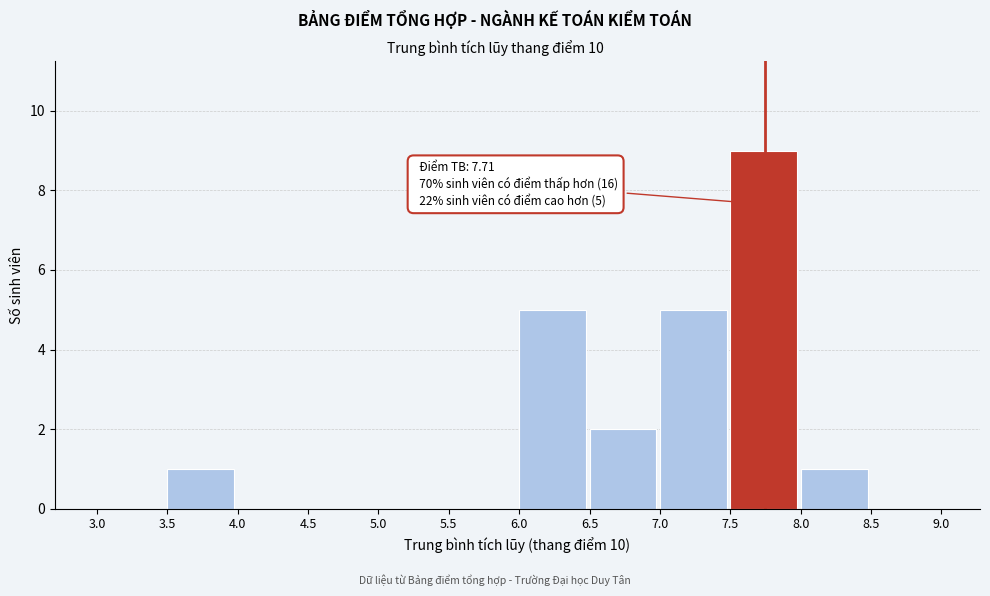

Over which range of the x-axis is the bar tallest?

7.5 to 8.0